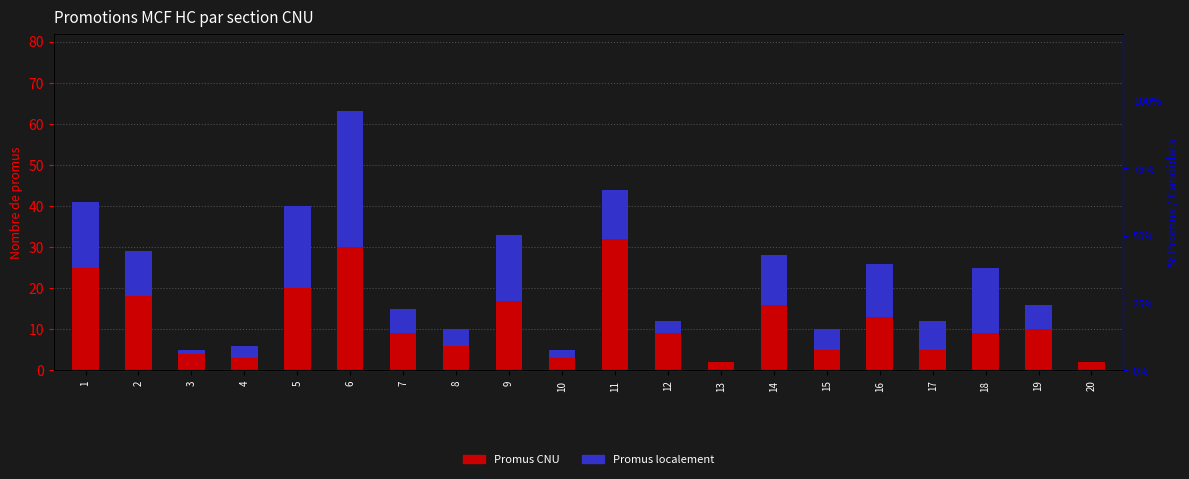

Which category has the lowest value in the Promus CNU series?

13